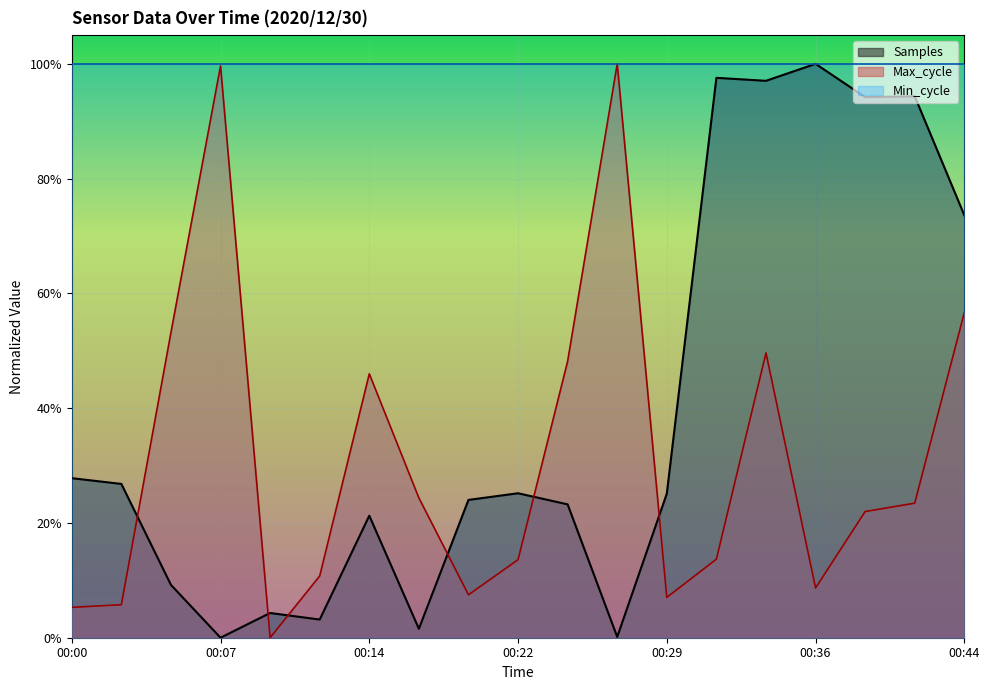

Which category has the highest value in the Max_cycle series?

00:27